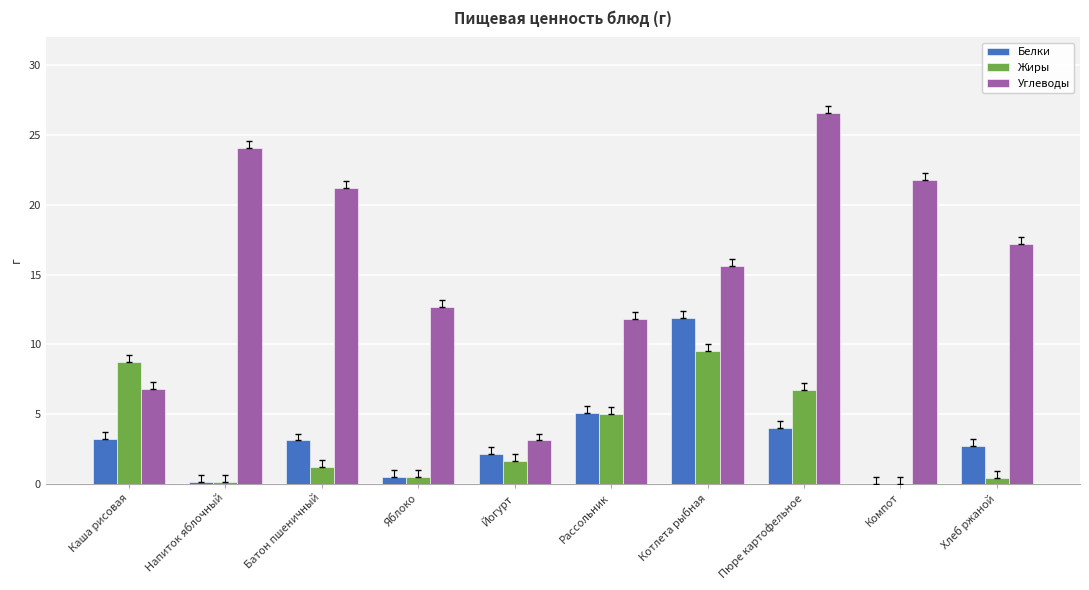

At which label does Жиры first exceed 1?

Каша рисовая